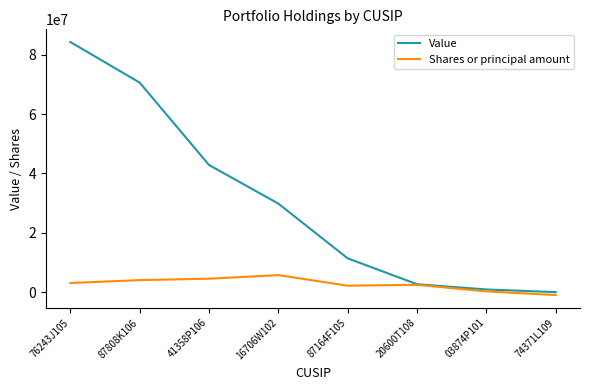

What is the difference between the Shares or principal amount values at 87808K106 and 76243J105?

975972